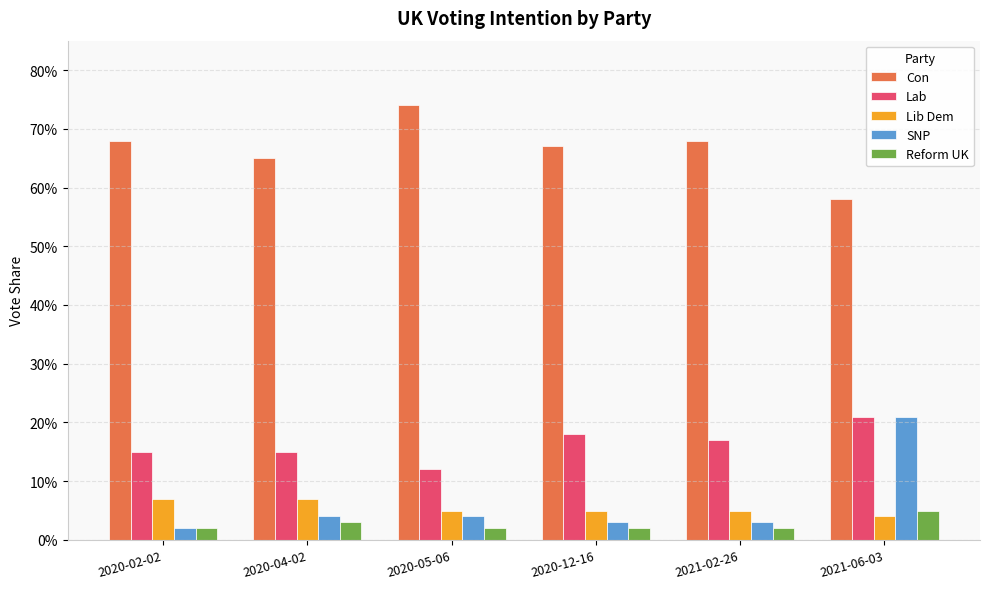

What is the total value across all series at 2020-04-02?

0.9